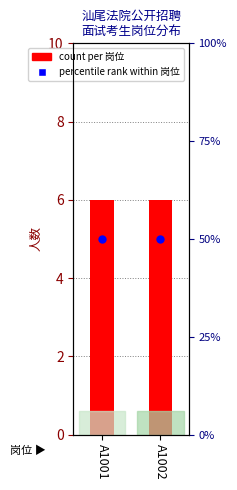

Is the value of count at A1002 greater than the value of percentile rank within岗位 at A1001?

No